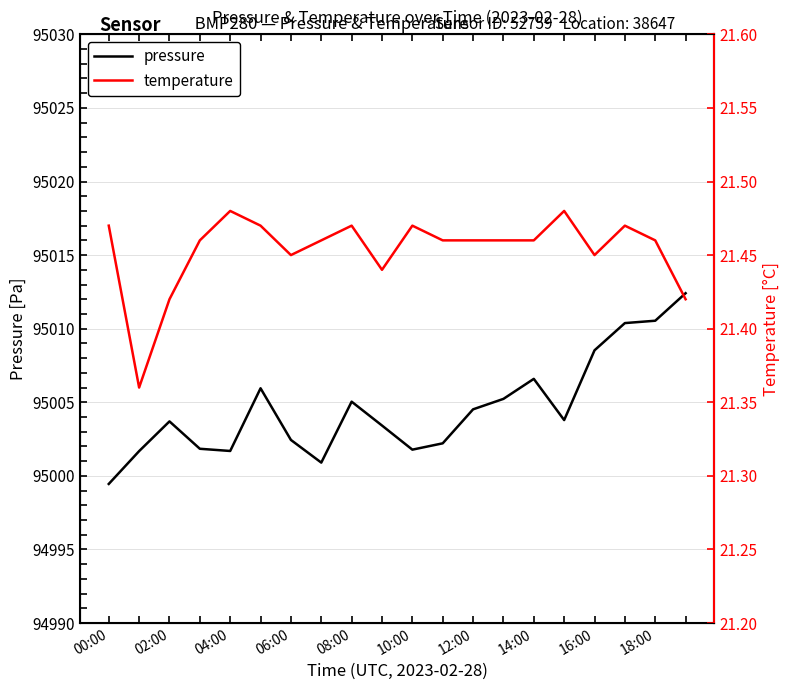

Count the number of categories in the chart.

20